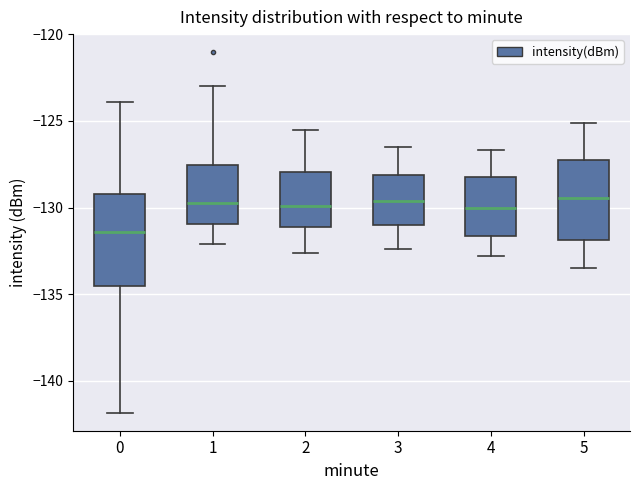

Reading left to right, transcribe this box plot: for each box, give where its median line is, the range the box spans, and where its two whiskers end, as read against the y-axis. The values are not printed on the chart, so give them approximately, as read against the axis.

0: median -131.5, box -134.5 to -129.0, whiskers -142.0 to -124.0
1: median -129.5, box -131.0 to -127.5, whiskers -132.0 to -123.0
2: median -130.0, box -131.0 to -128.0, whiskers -132.5 to -125.5
3: median -129.5, box -131.0 to -128.0, whiskers -132.5 to -126.5
4: median -130.0, box -131.5 to -128.0, whiskers -133.0 to -126.5
5: median -129.5, box -132.0 to -127.5, whiskers -133.5 to -125.0